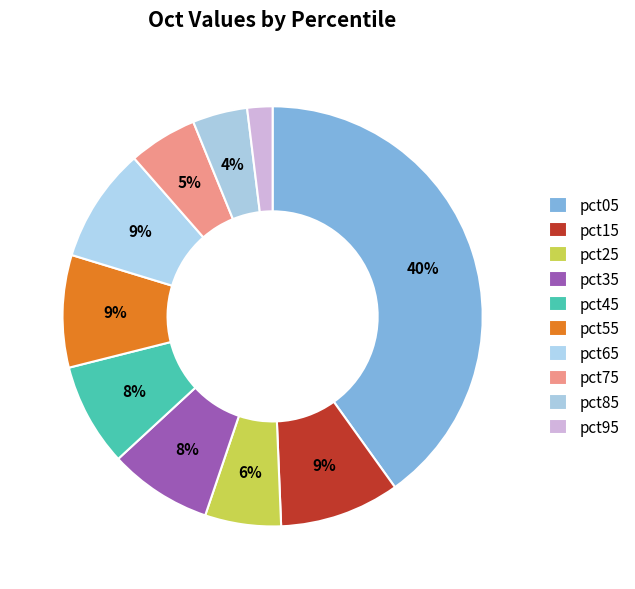

To the nearest percent, what is the difference between the pct35 and pct55 slice percentages?

1%